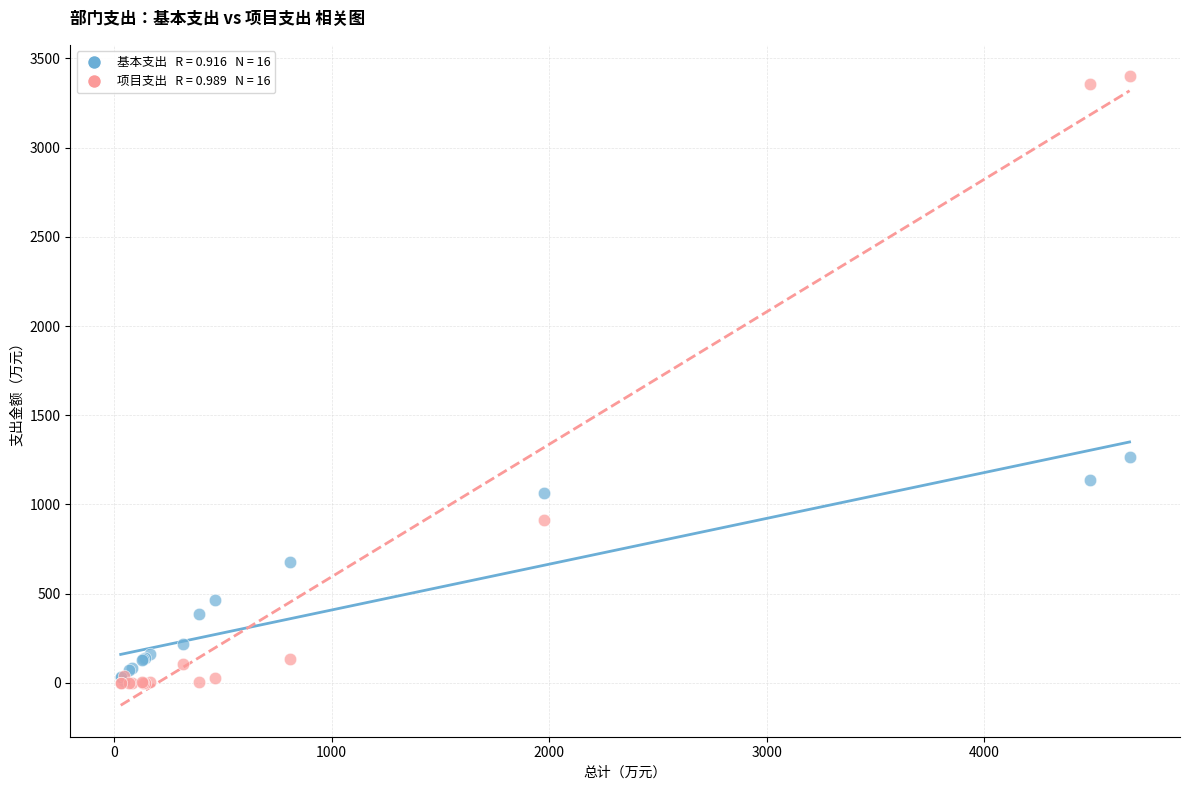

Across all series, what Y value is closest to 1700?

1268.2